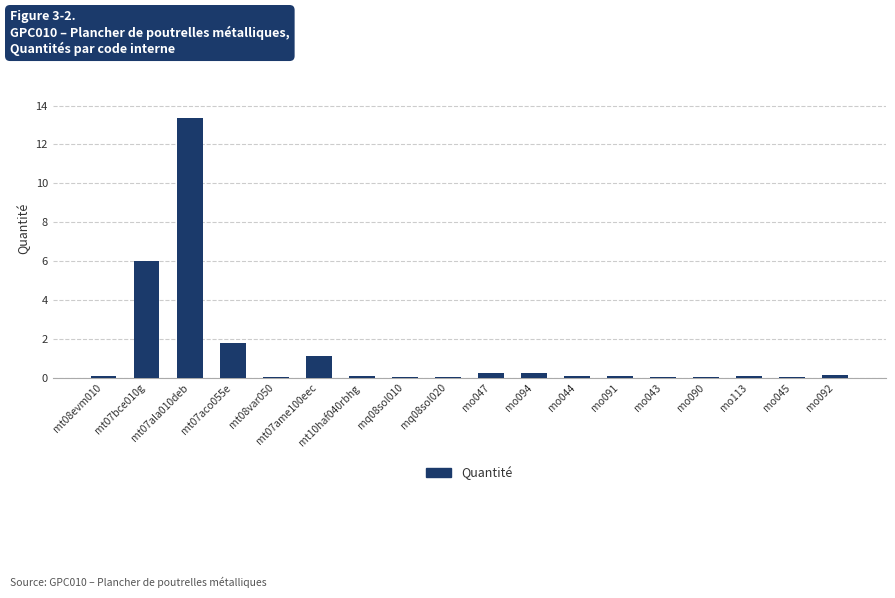

What is the greatest value displayed?

13.4